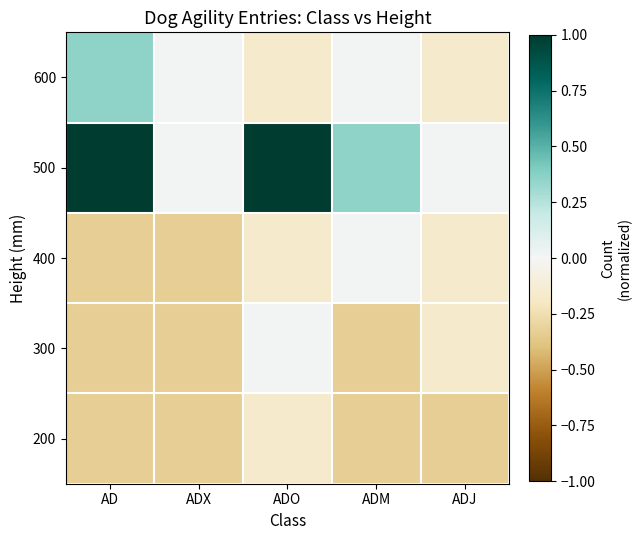

What is the difference between the highest and lowest values at ADX?

0.3